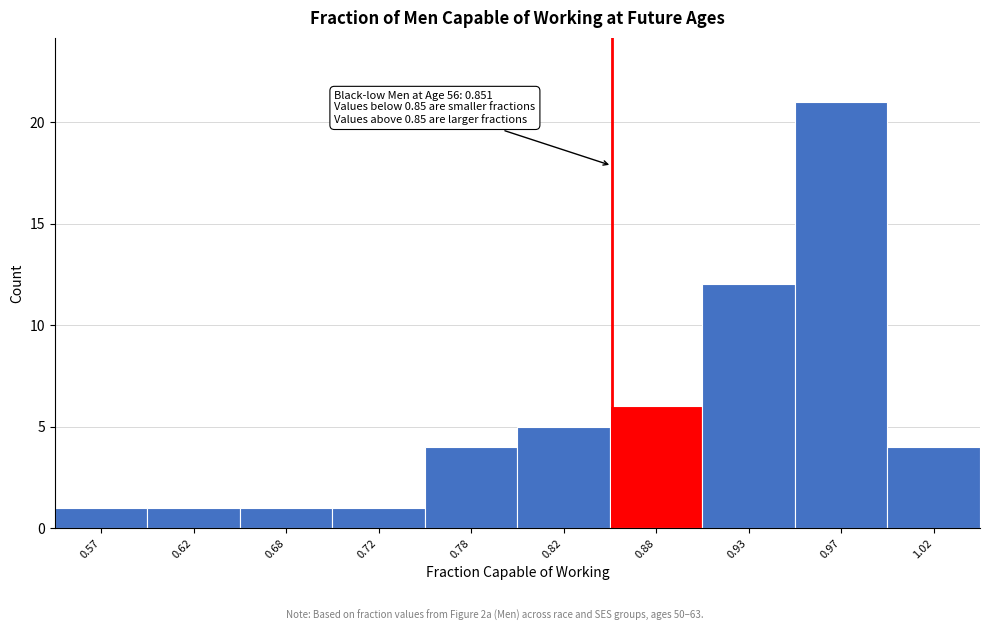

Over which range of the x-axis is the bar tallest?

0.95 to 1.00